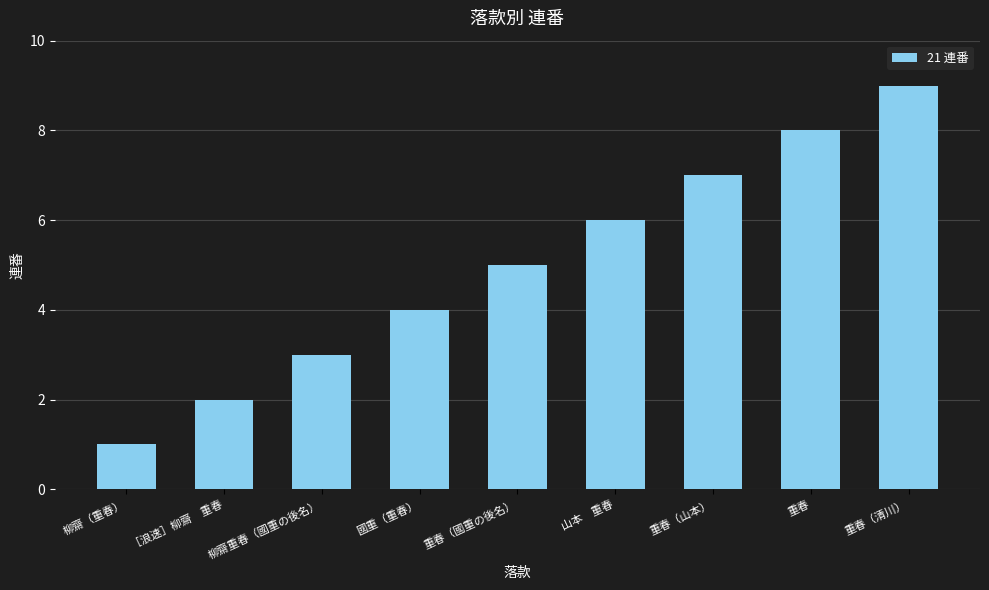

List the labels in order of value, smallest first.

柳齋（重春）, ［浪速］柳齋　重春, 柳齋重春（國重の後名）, 國重（重春）, 重春（國重の後名）, 山本　重春, 重春（山本）, 重春, 重春（清川）